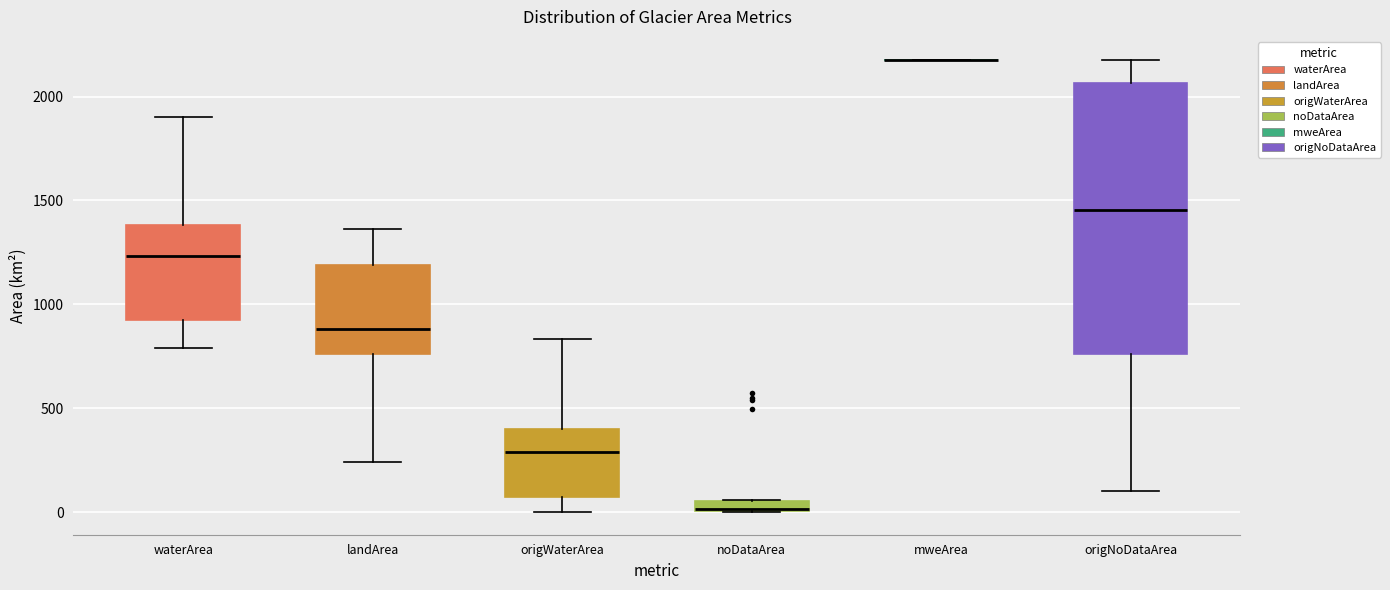

Comparing the boxes themselves (not the whiskers), which one is the tallest?

origNoDataArea